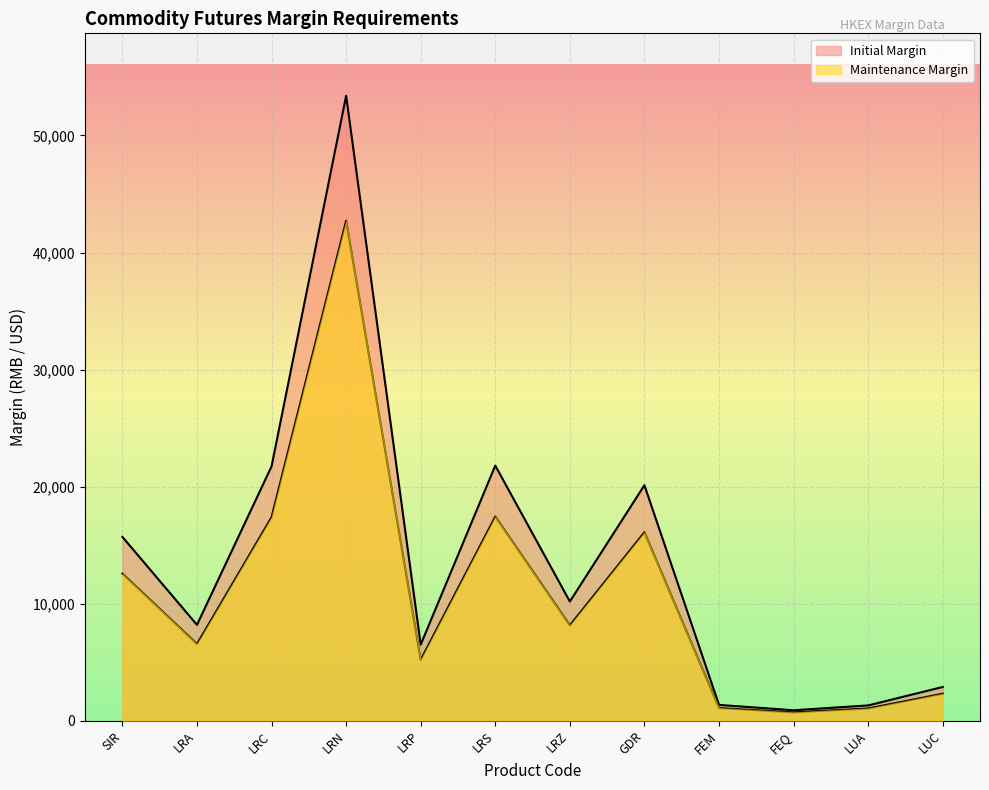

Which category has the lowest value in the Maintenance Margin series?

FEQ